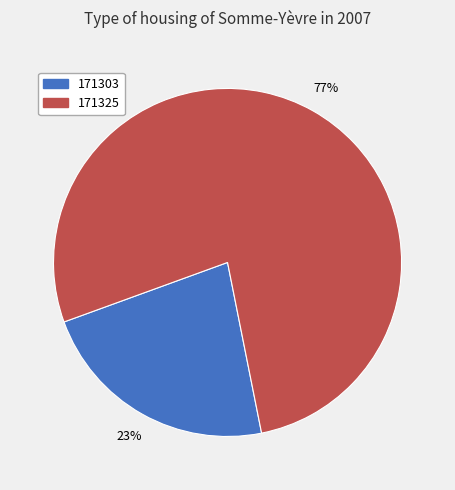

True or false: 171325 accounts for 77% of the total.

True